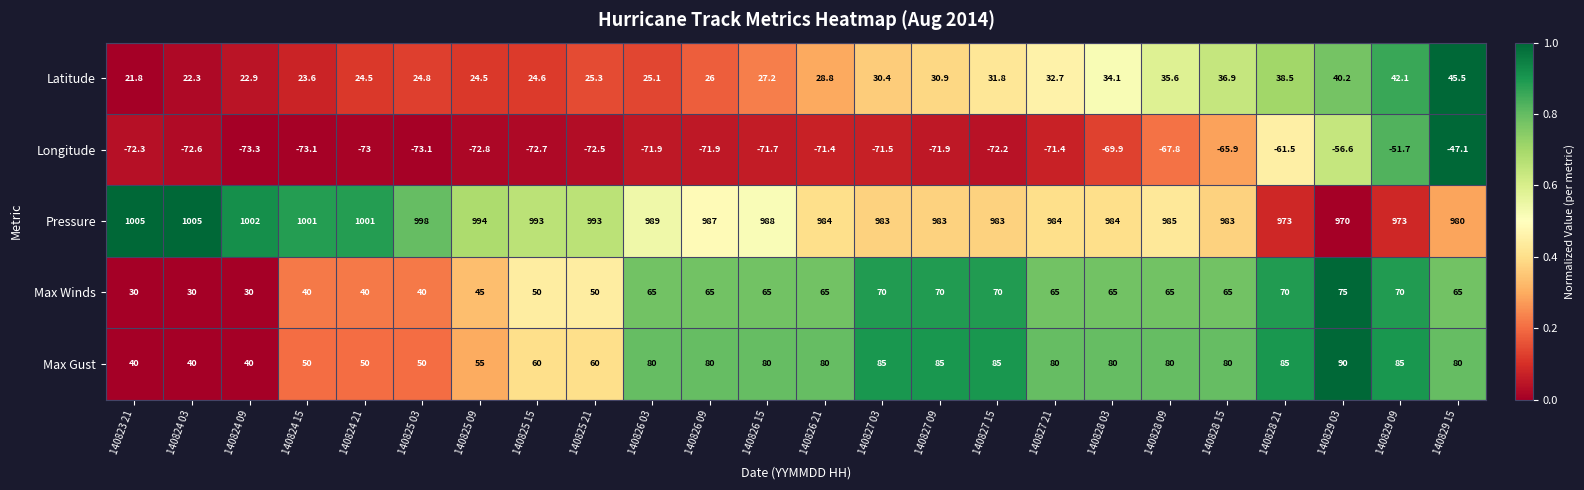

Which series has the widest spread of values?

Max Gust